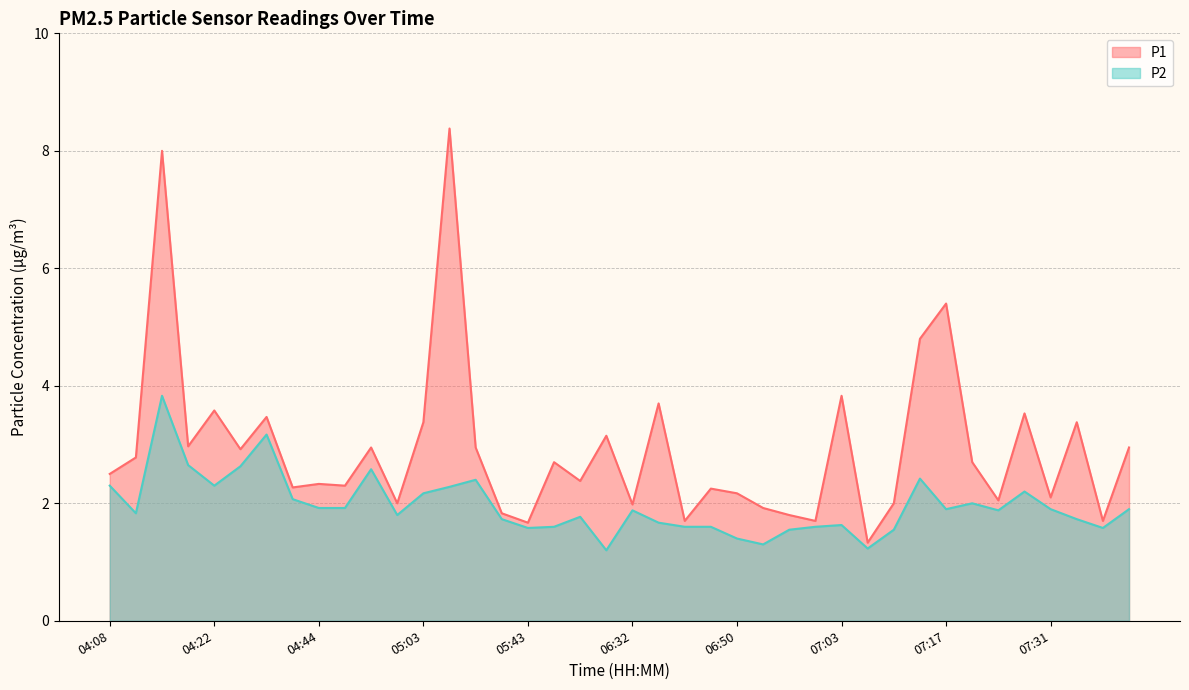

What is the average value of the P1 series?

2.9